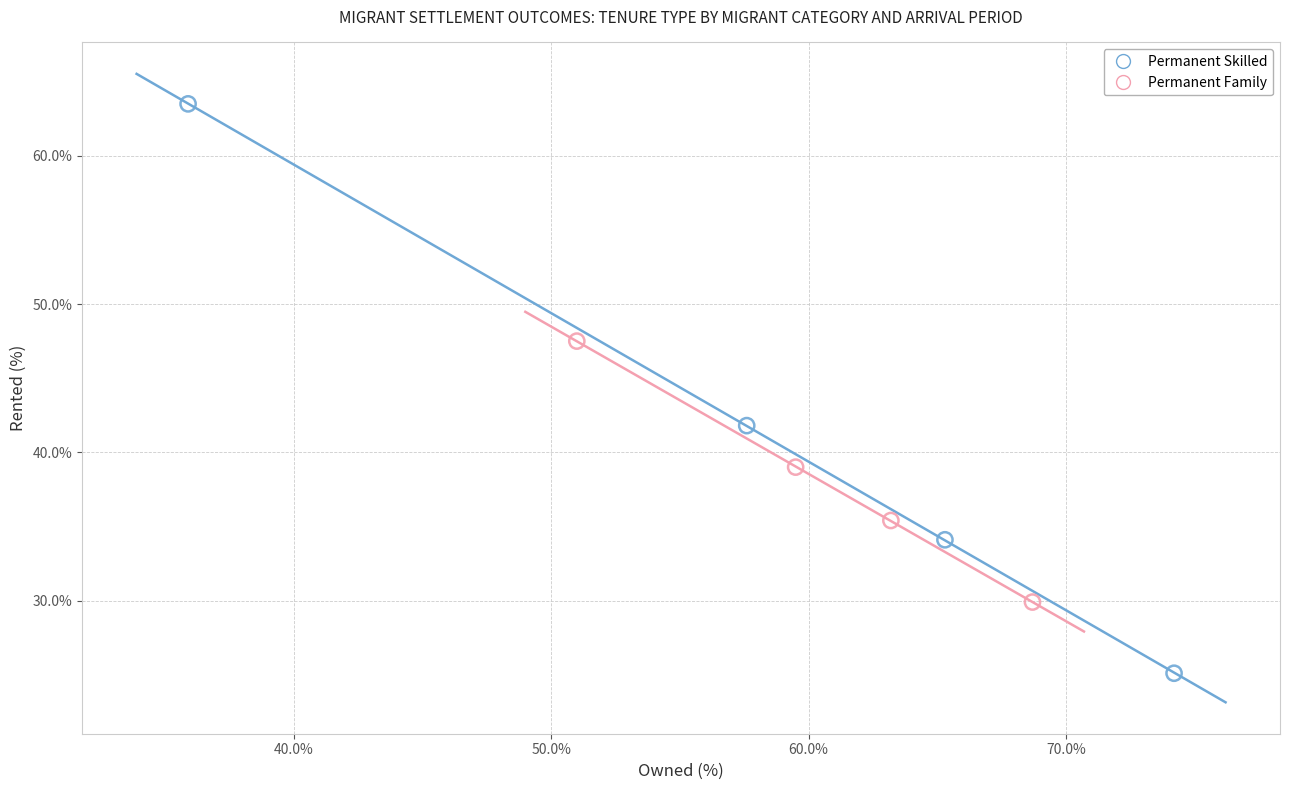

Which series contains the lowest Y value?

Permanent Skilled